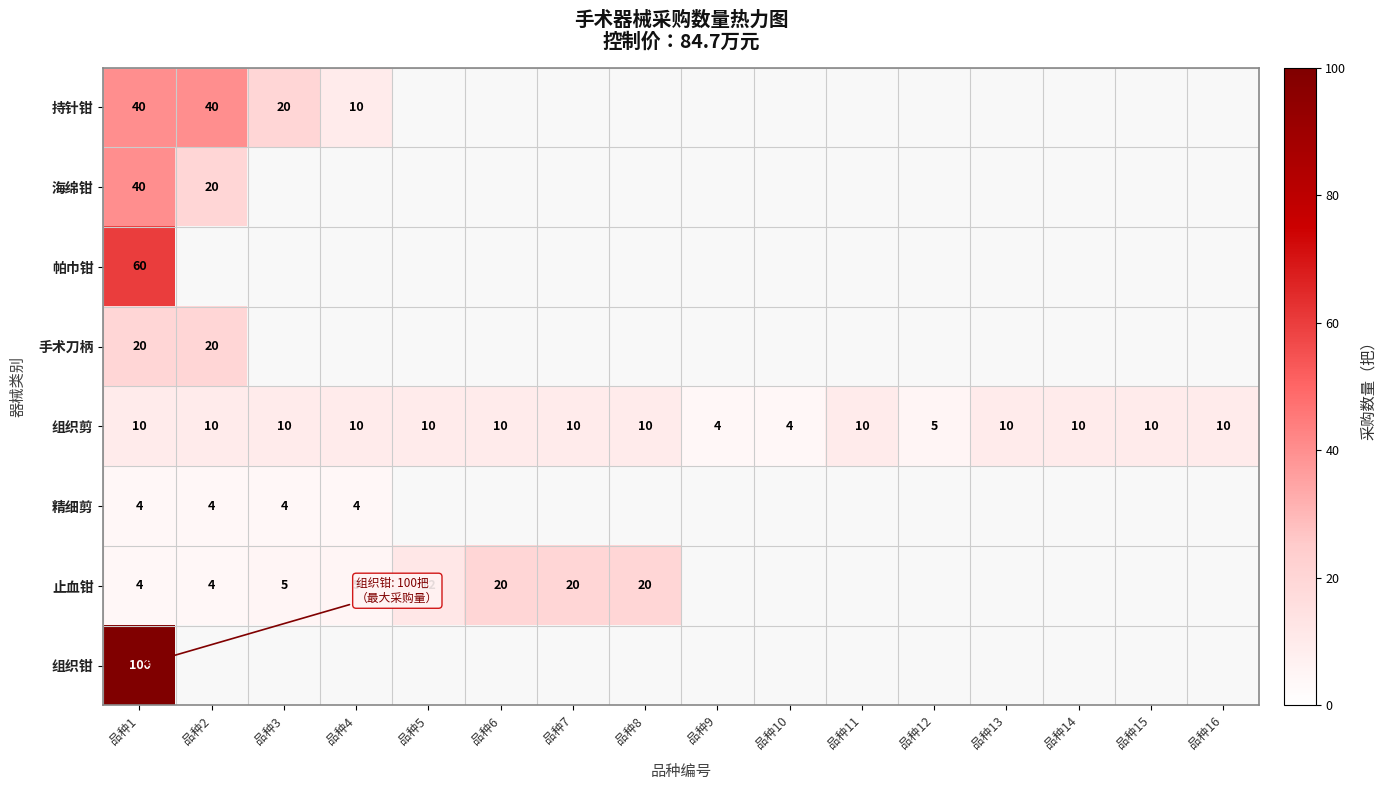

What is the sum of the 组织剪 values at 品种13 and 品种12?

15